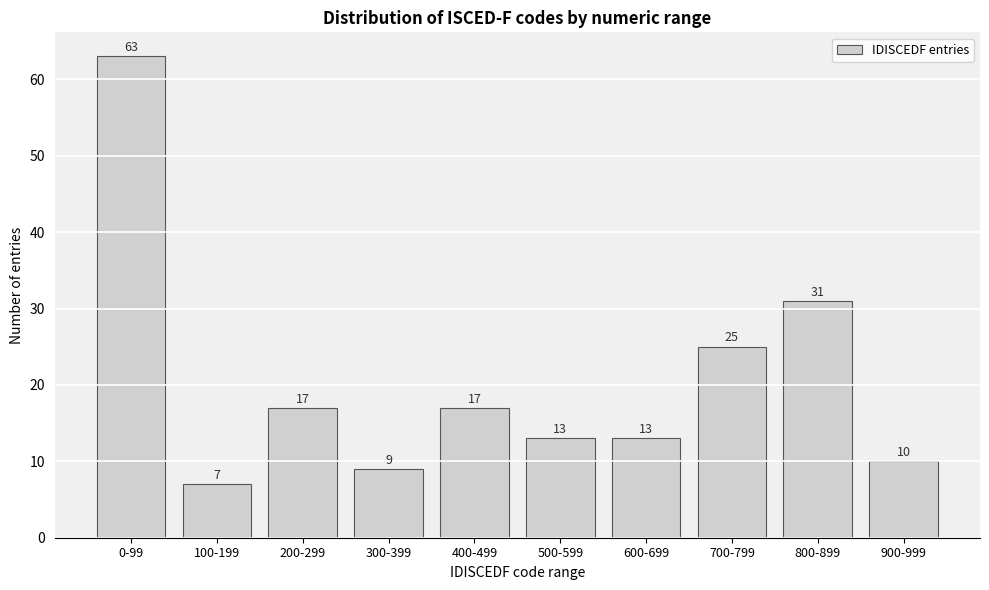

Reading left to right, transcribe all the data shown in this chart.

0-99=63	100-199=7	200-299=17	300-399=9	400-499=17	500-599=13	600-699=13	700-799=25	800-899=31	900-999=10